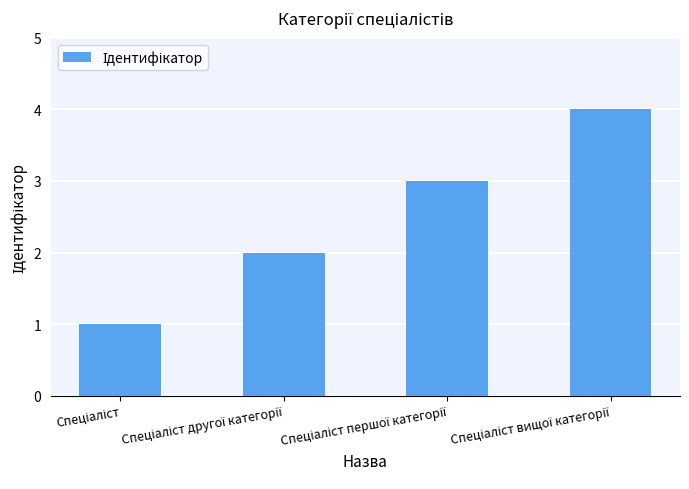

What is the sum of all values?

10